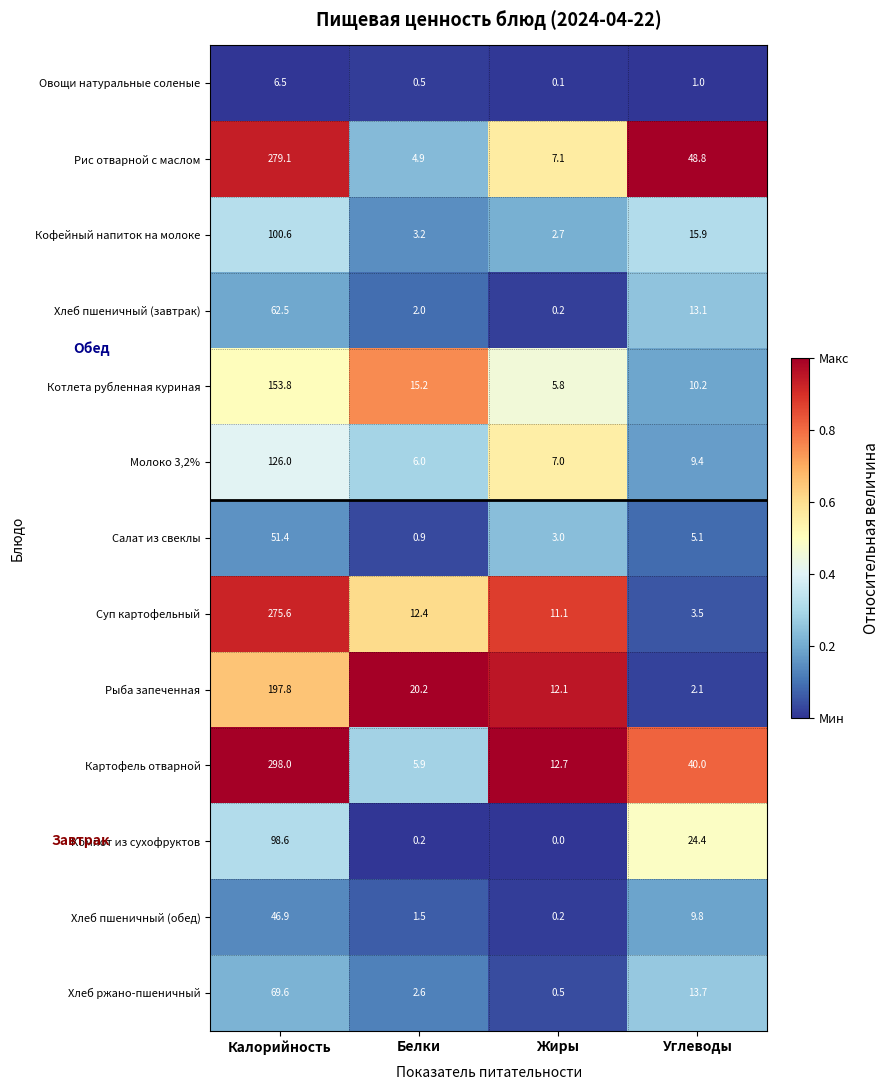

What is the total value across all series at Калорийность?

1766.4